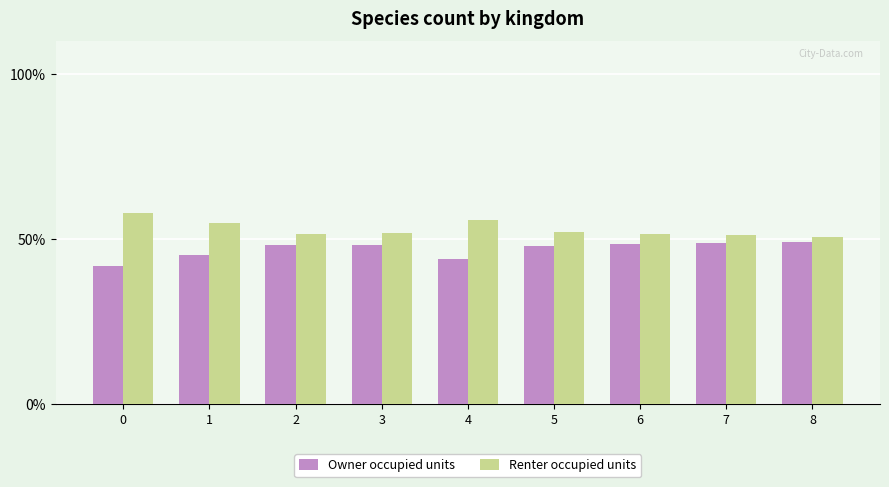

What is the value of the Owner occupied units bar at the 8th from the left?

48.8